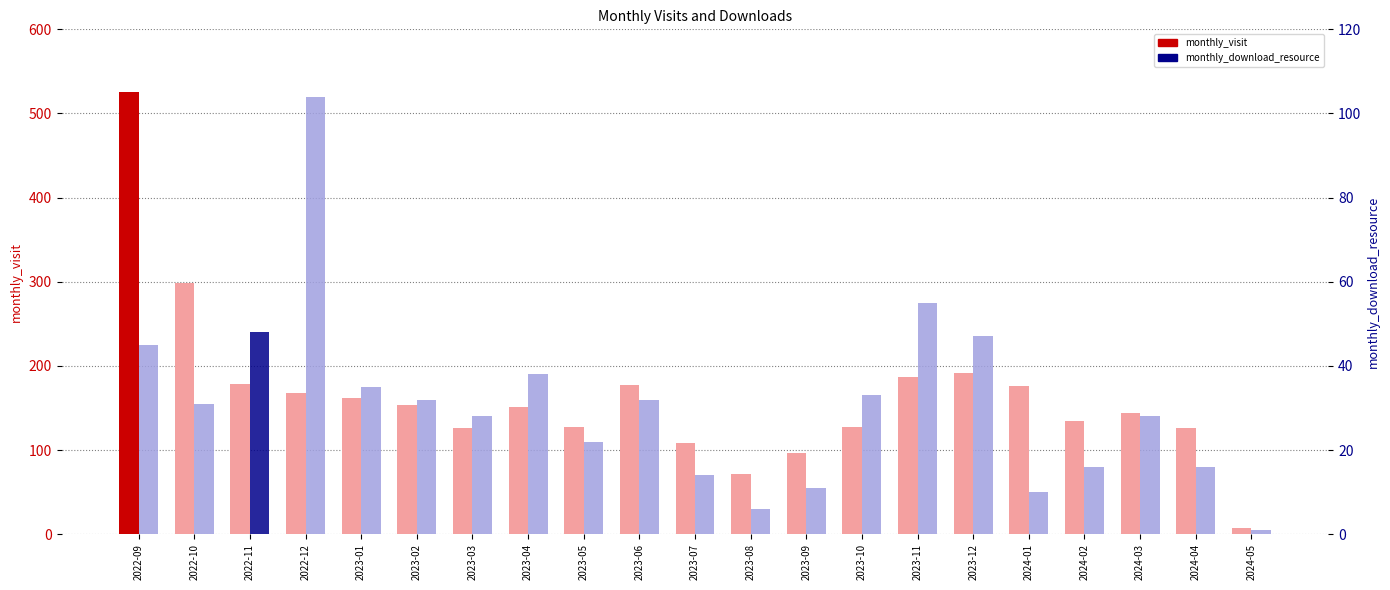

The value of monthly_visit at 2022-11 is 178. True or false?

True